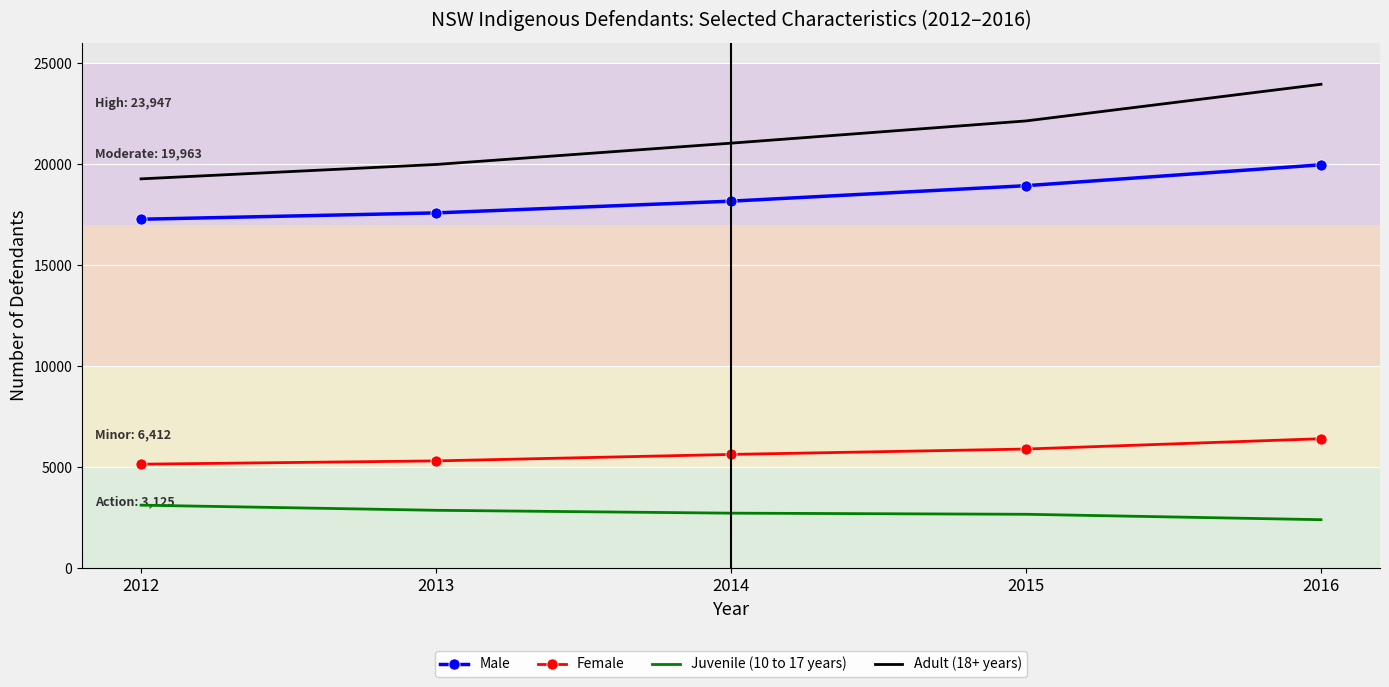

What are all the series names shown in the legend?

Male, Female, Juvenile (10 to 17 years), Adult (18+ years)